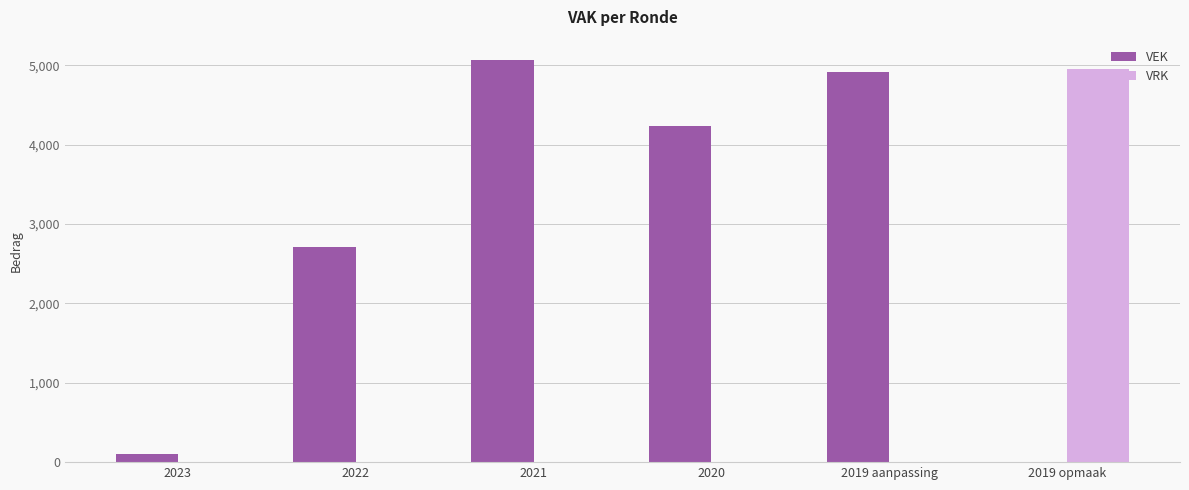

Reading right to left, what are all the values shown in this chart?

VEK: 2019 opmaak=0	2019 aanpassing=4916	2020=4240	2021=5068	2022=2705	2023=100
VRK: 2019 opmaak=4947	2019 aanpassing=0	2020=0	2021=0	2022=0	2023=0